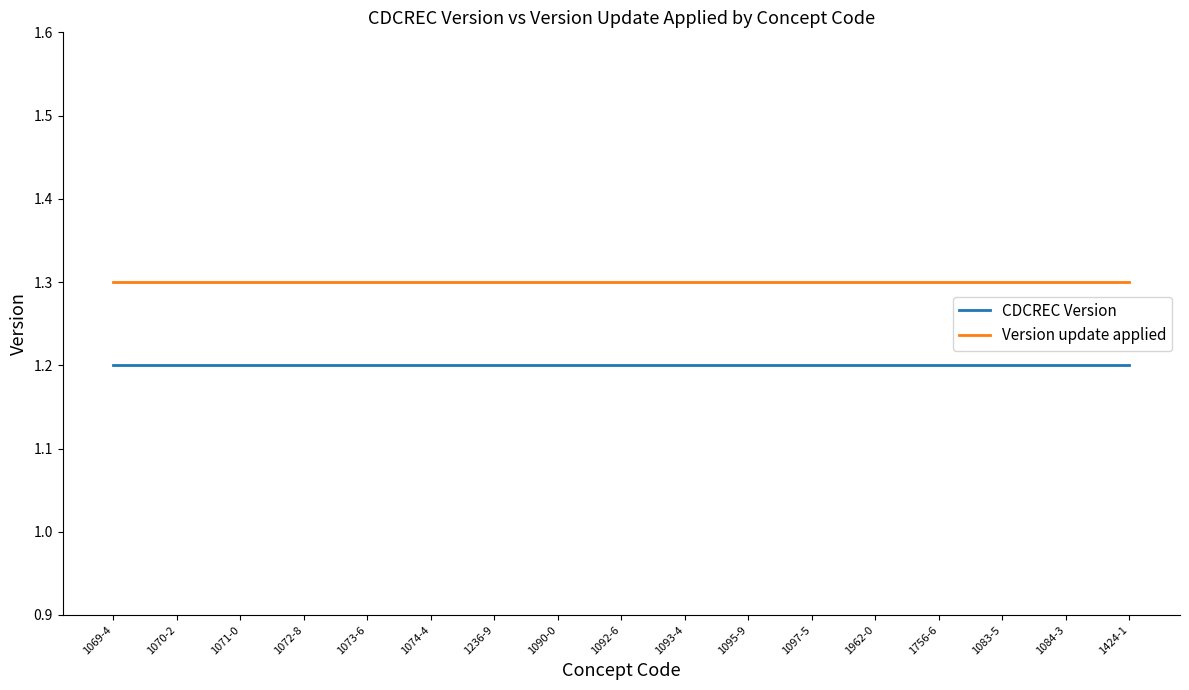

What is the minimum value for CDCREC Version?

1.2